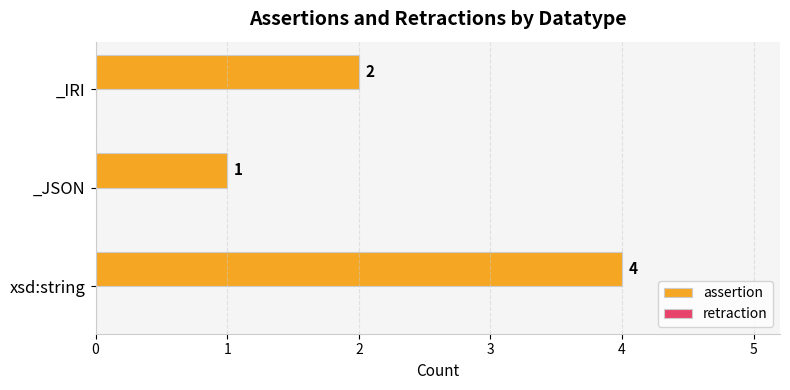

What is the change in value from _JSON to _IRI?

+1